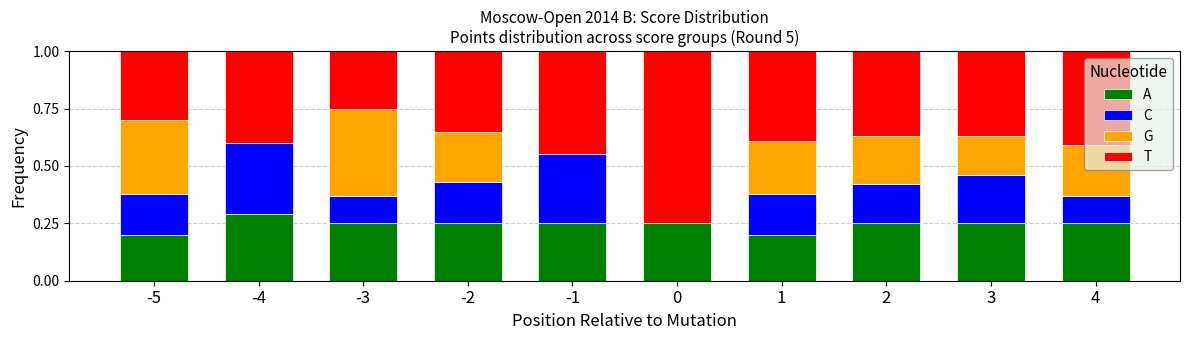

What is the total value across all series at 0?

1.0